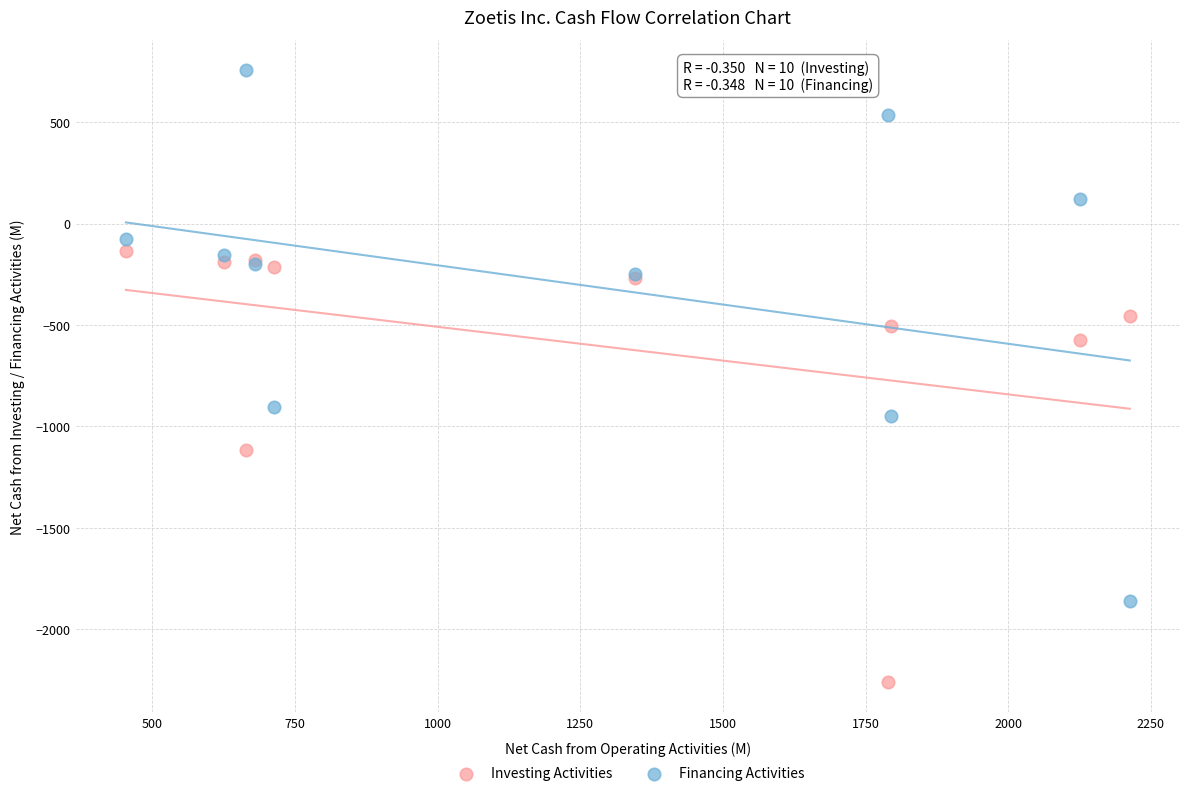

Which series contains the highest Y value?

Financing Activities